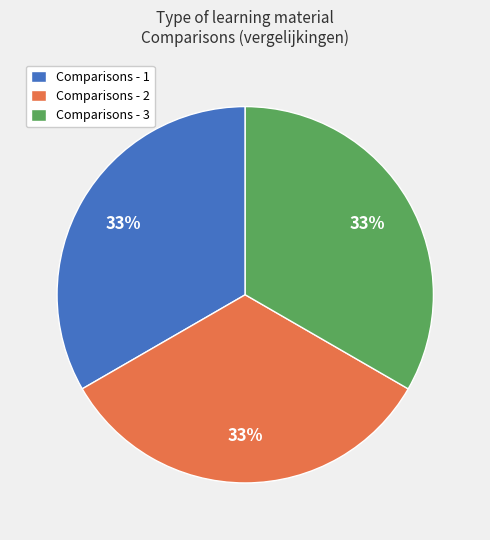

Is Comparisons - 3 the majority of the pie?

No